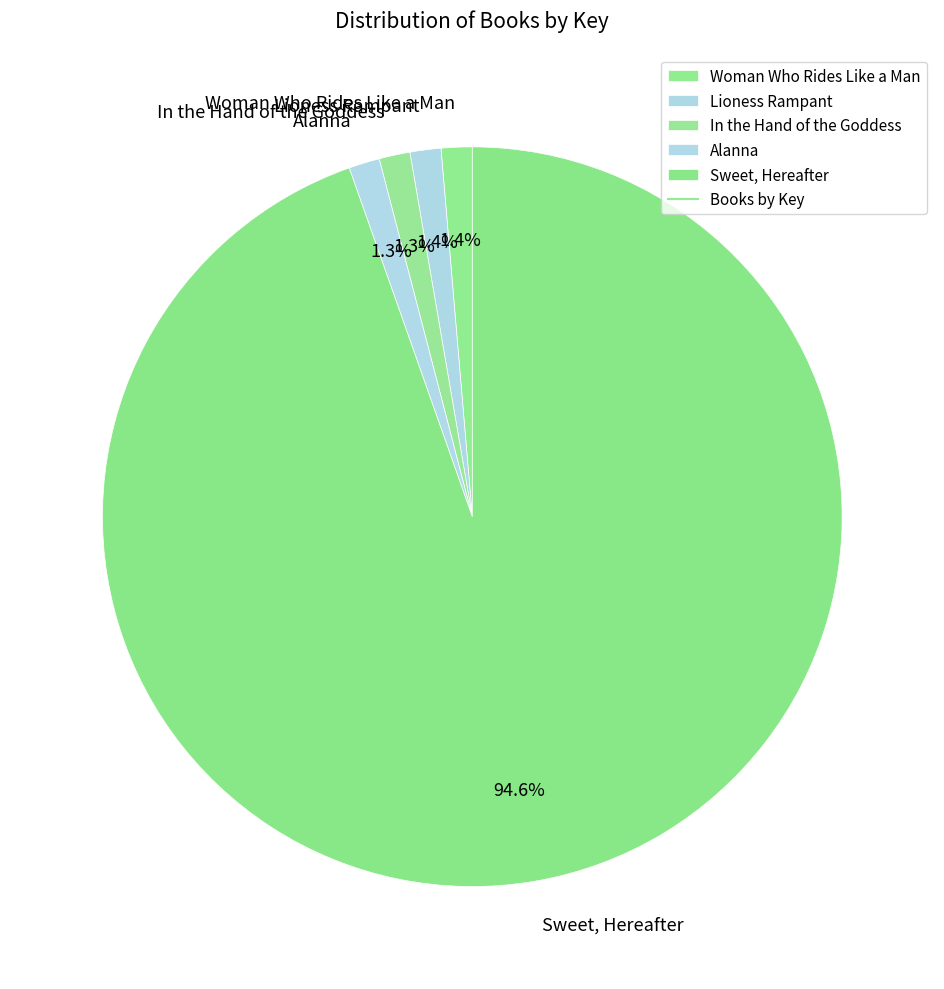

Is the sum of In the Hand of the Goddess and Woman Who Rides Like a Man greater than half?

No